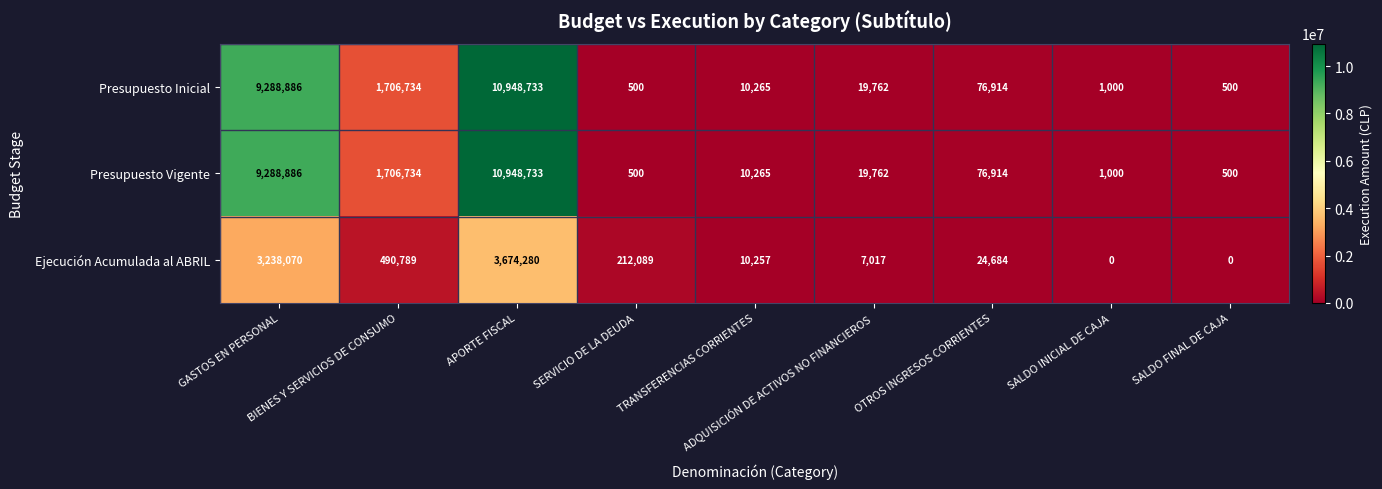

Count the number of categories in the chart.

9